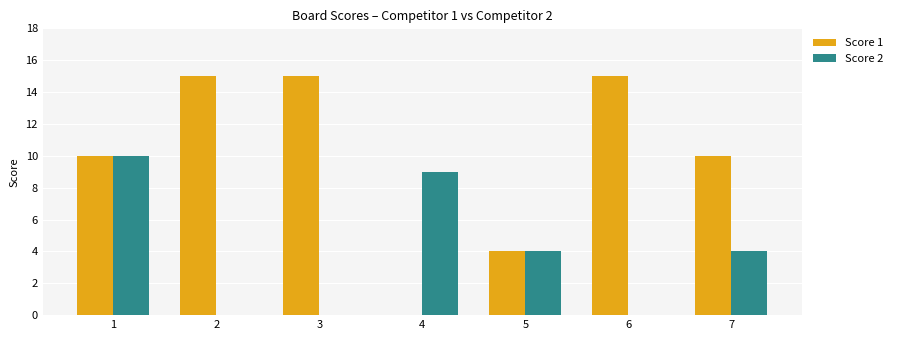

What is the sum of all Score 1 values?

69